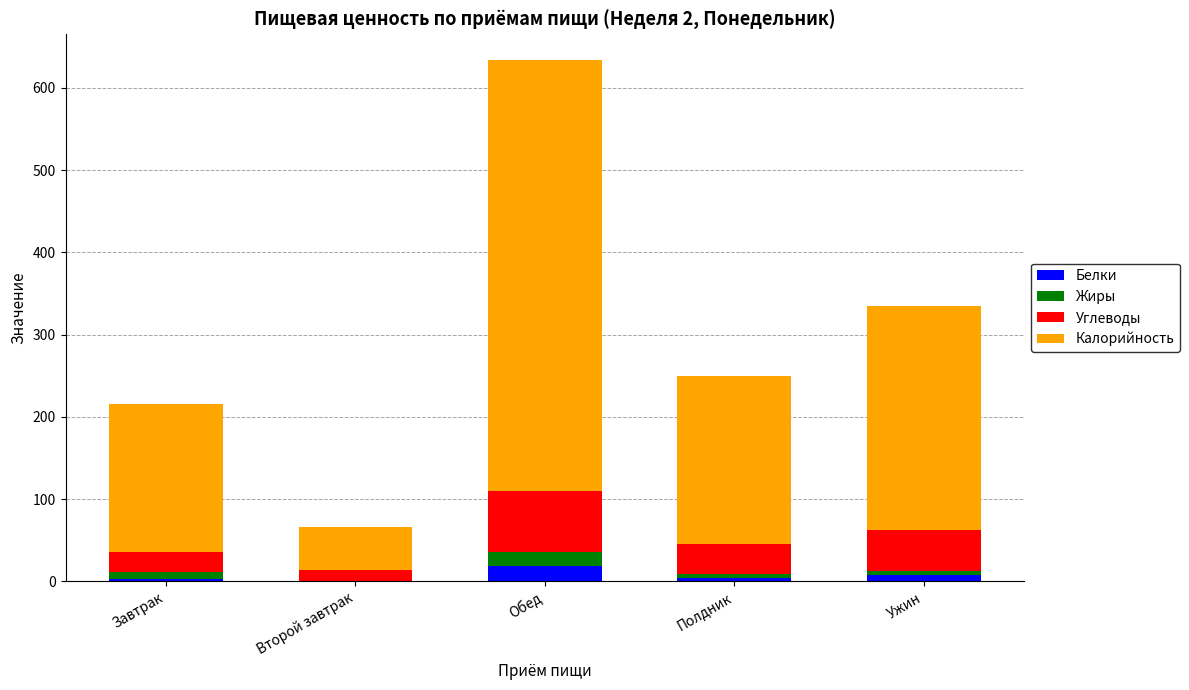

At which category is the sum across all series the highest?

Обед